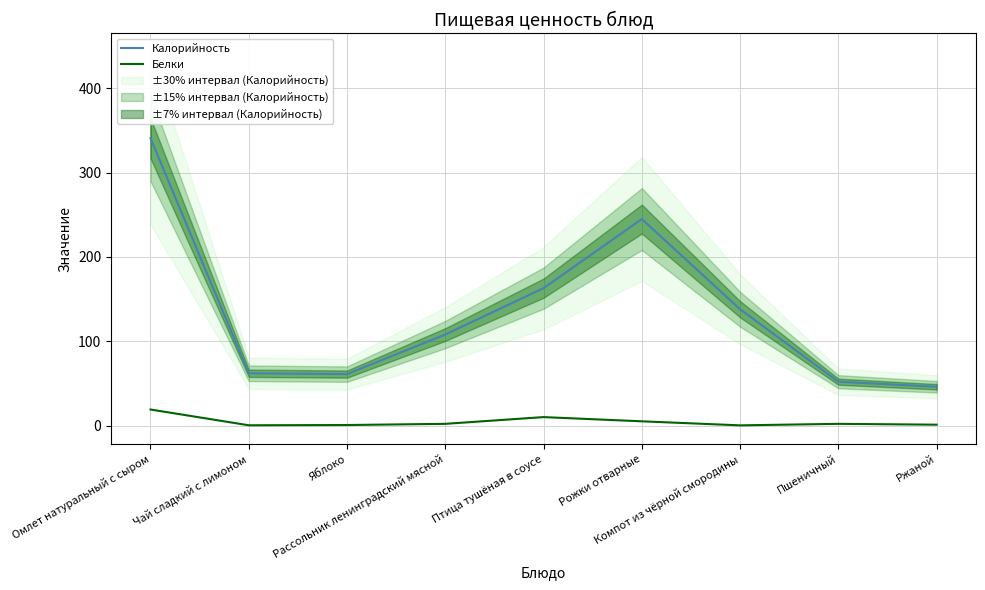

In Калорийность, how many points are higher than both neighbors (excluding endpoints)?

1